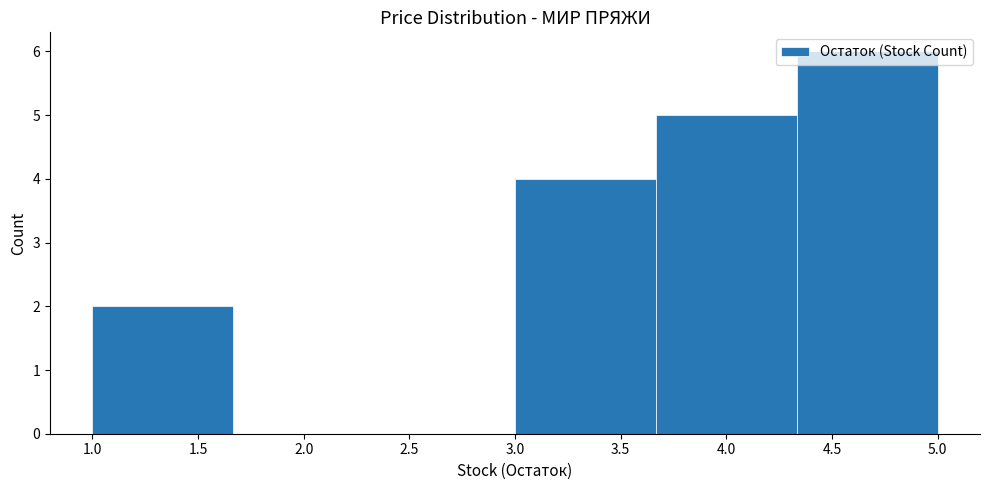

Which range on the x-axis has the tallest bar?

4.35 to 5.00